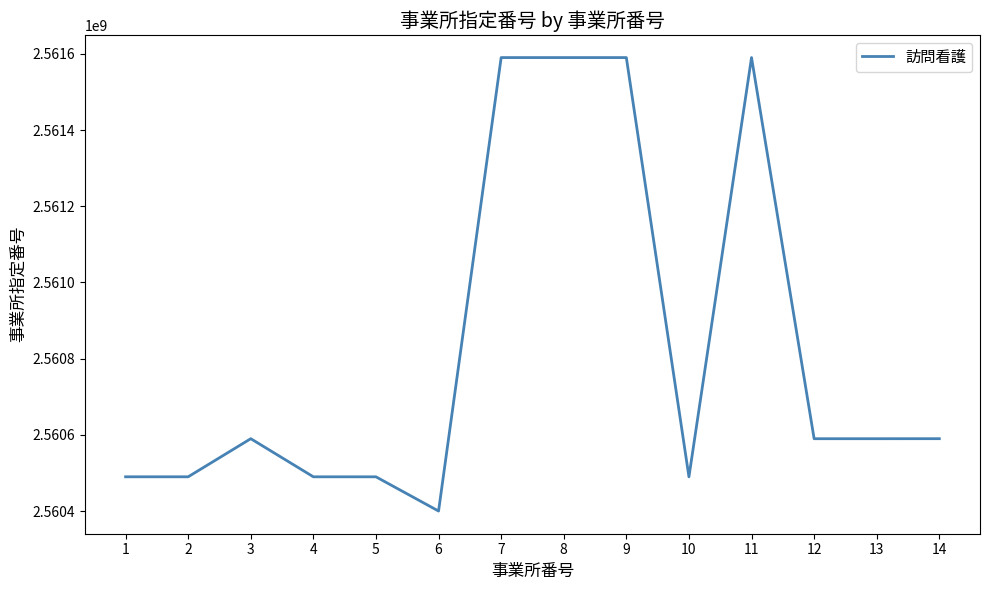

Does the chart have visible grid lines?

No